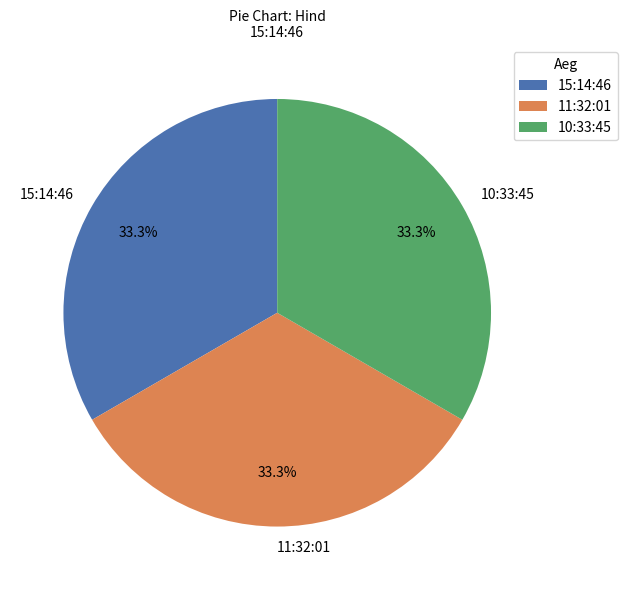

Approximately how many times larger is the value at 10:33:45 compared to 15:14:46?

1.0